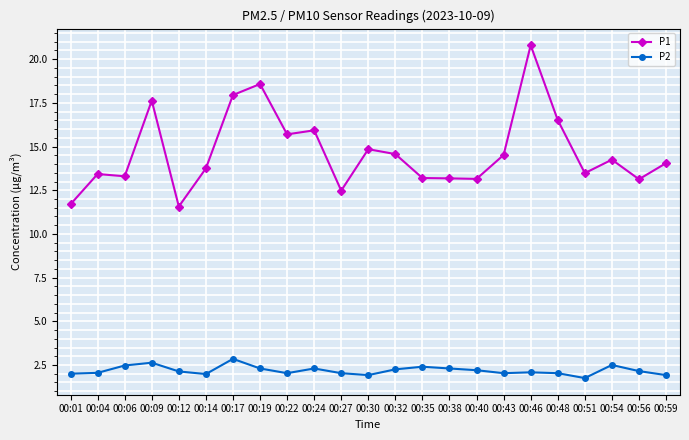

True or false: P1 has more than 0 interior local peaks.

True